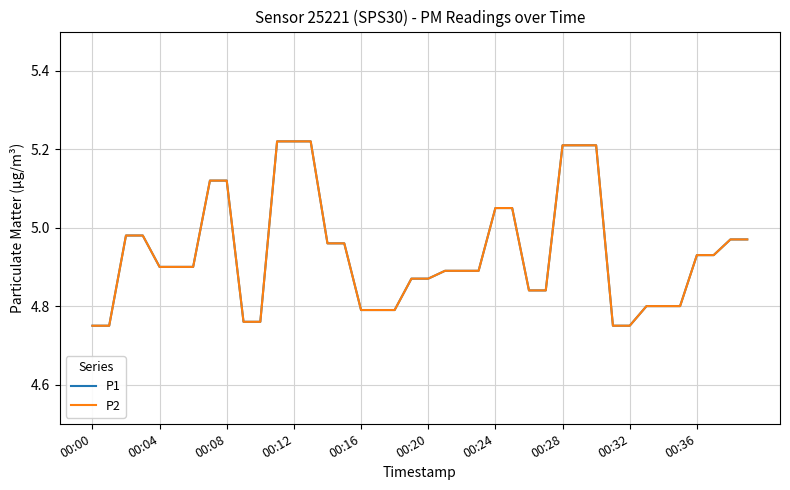

Does the chart have visible grid lines?

Yes